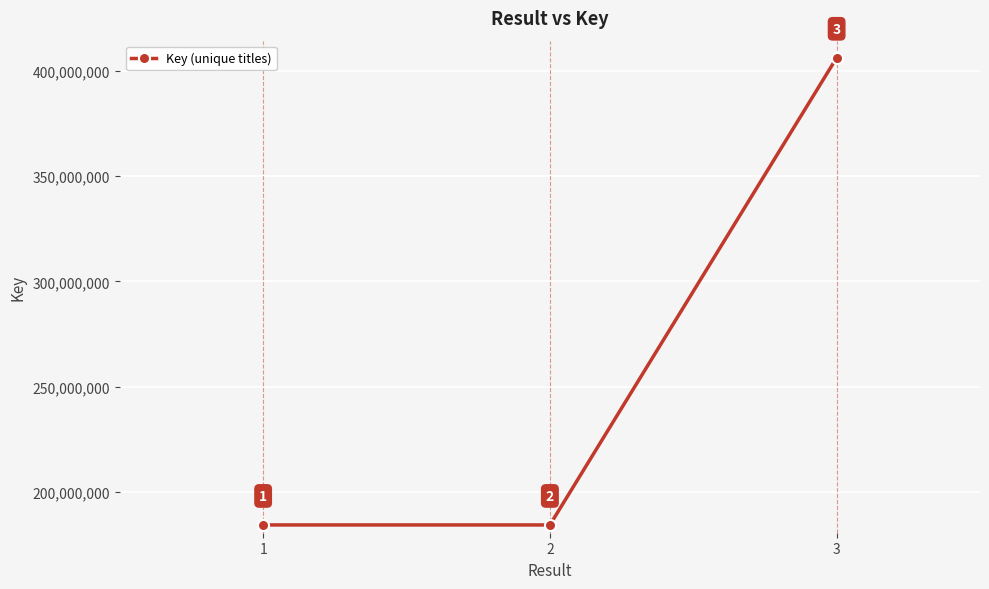

How many values are below 184511292?

1